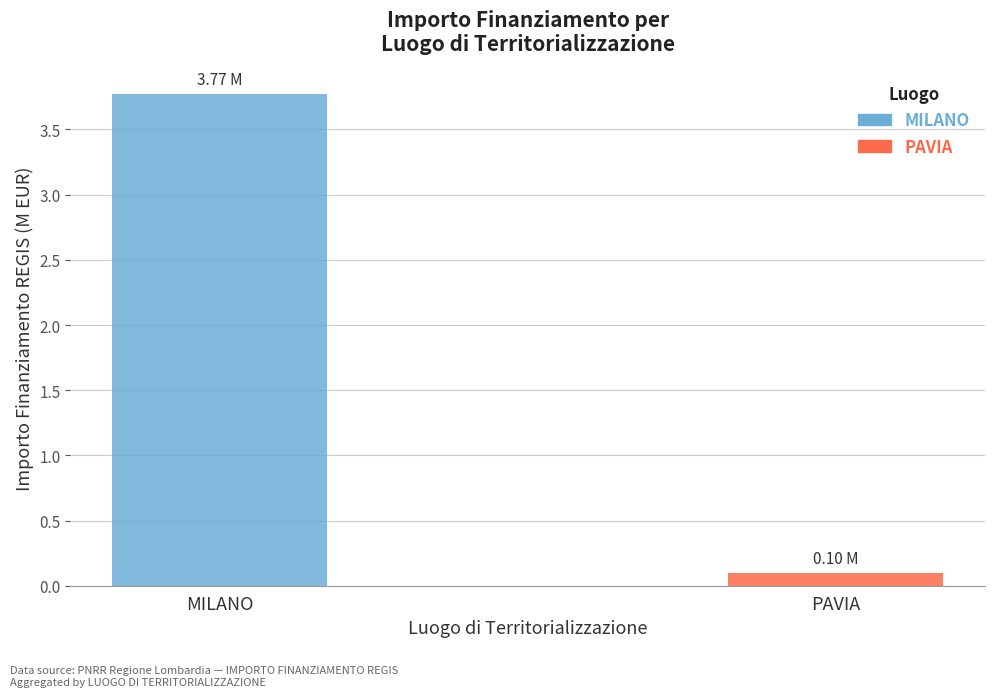

What is the difference between the maximum and minimum values?

3.7